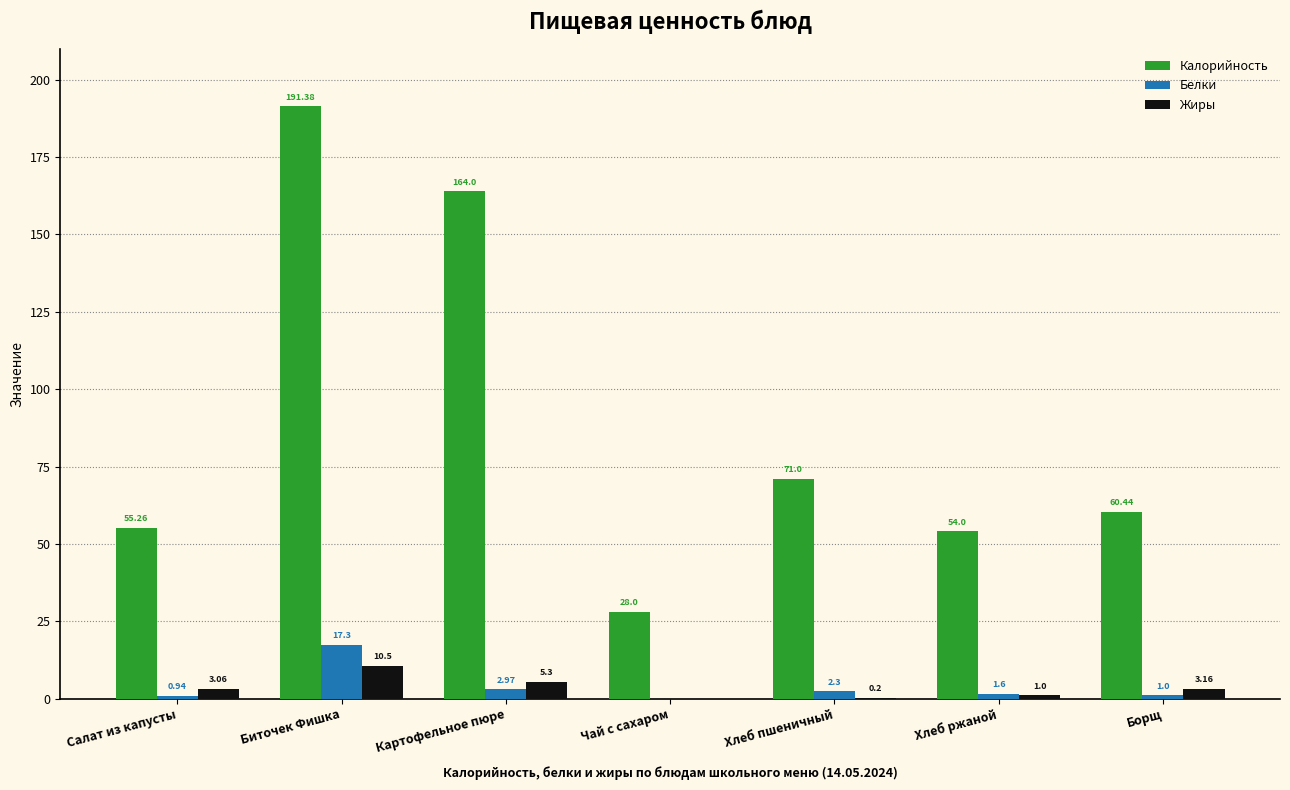

Which category has the highest value across all series?

Биточек Фишка